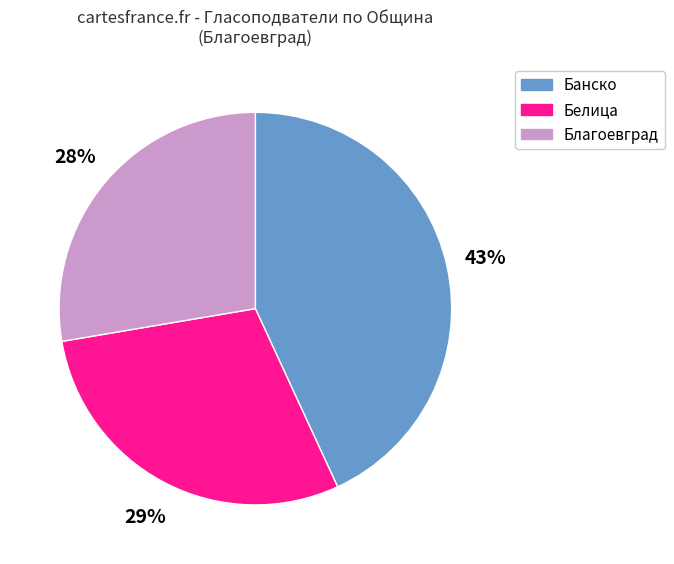

How many slices are in this pie chart?

3